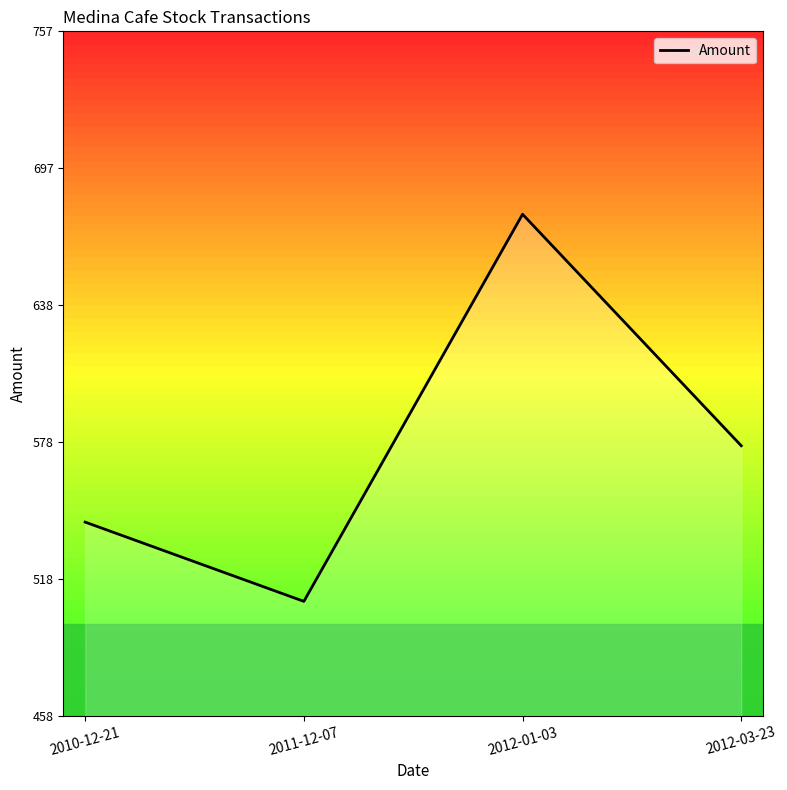

Where is the data nearest to the value 592?

2012-03-23